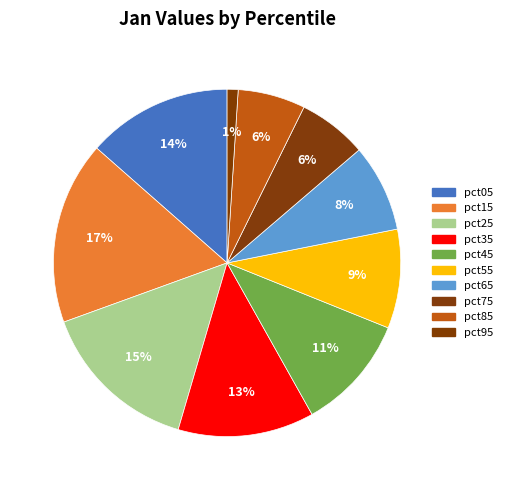

What is the change in value from pct15 to pct85?

-0.3